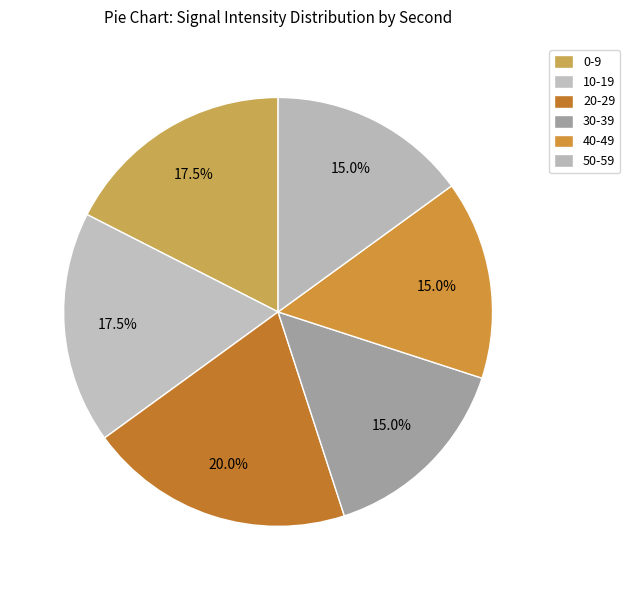

How many segments does this pie chart have?

6